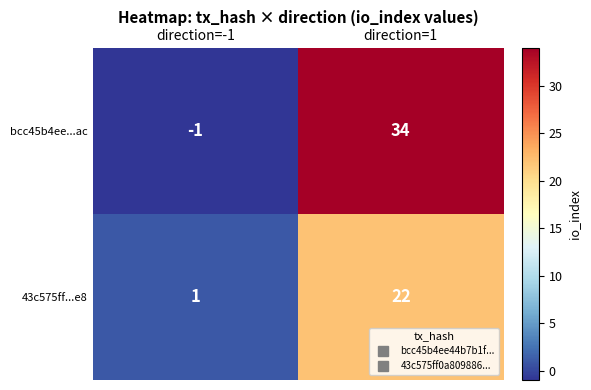

Count the number of data series in this chart.

2